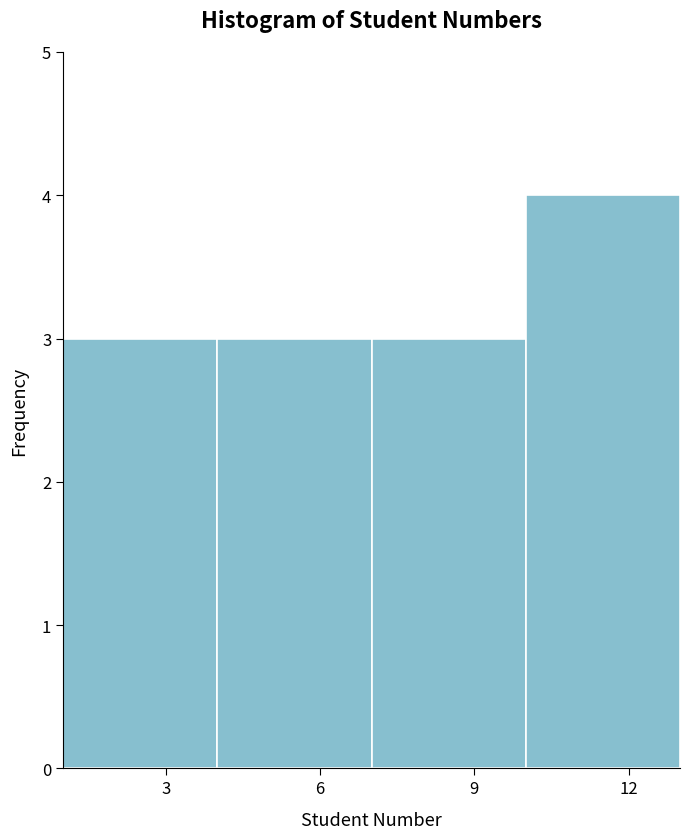

Reading left to right, list every bar in this chart as the range it spans on the x-axis followed by its height. The values are not printed on the chart, so give them approximately, as read against the axis.

1 to 4: 3
4 to 7: 3
7 to 10: 3
10 to 13: 4